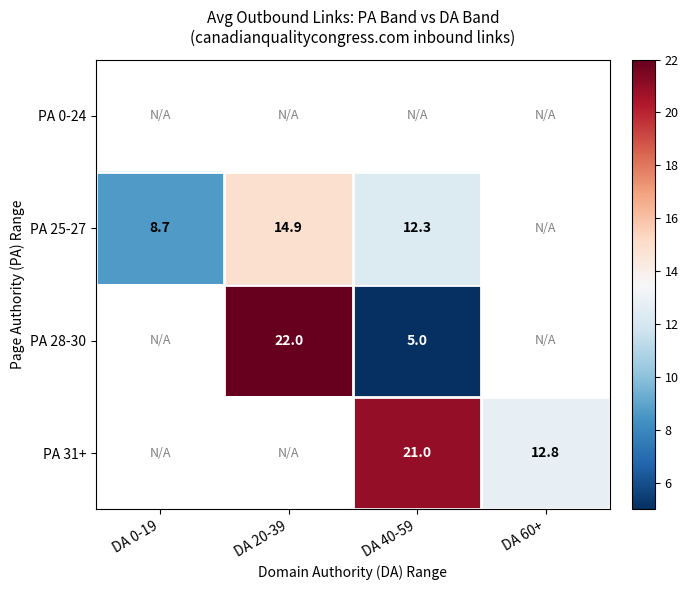

Where is PA 25-27 nearest to the value 11?

DA 40-59